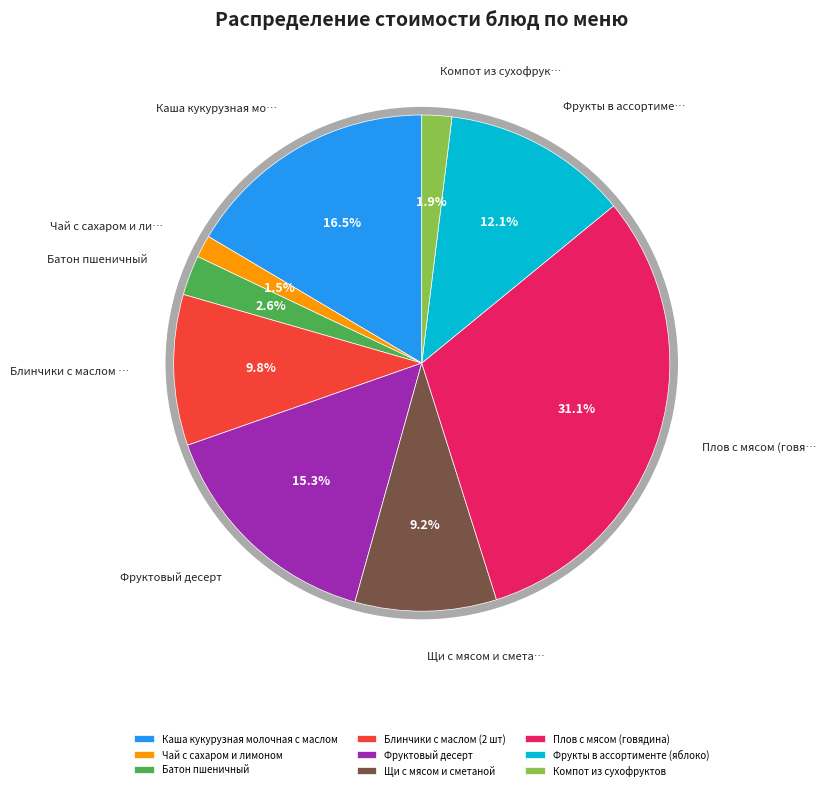

What percentage do Плов с мясом (говядина) and Компот из сухофруктов together represent?

33.0%